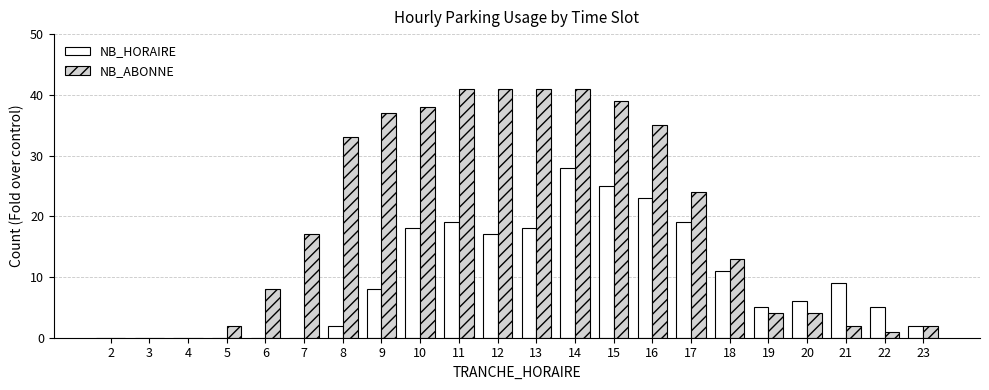

Which series changed the most between 3 and 13?

NB_ABONNE